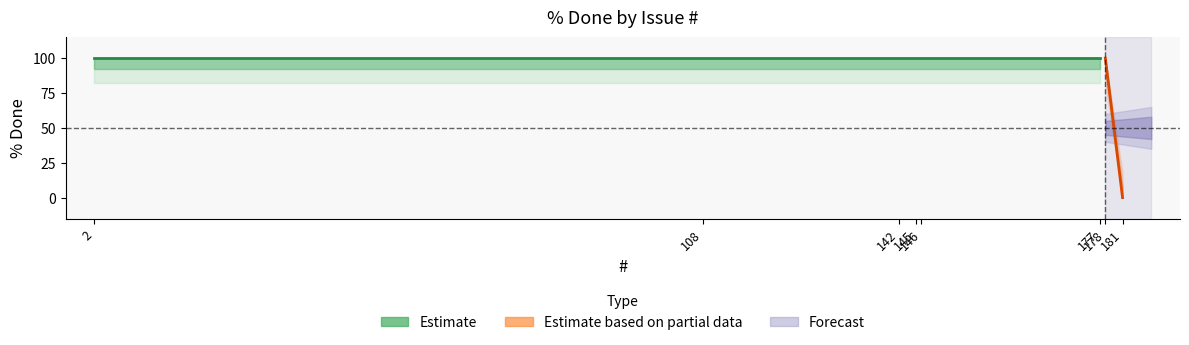

What is the sum of the values at 142 and 181?

100